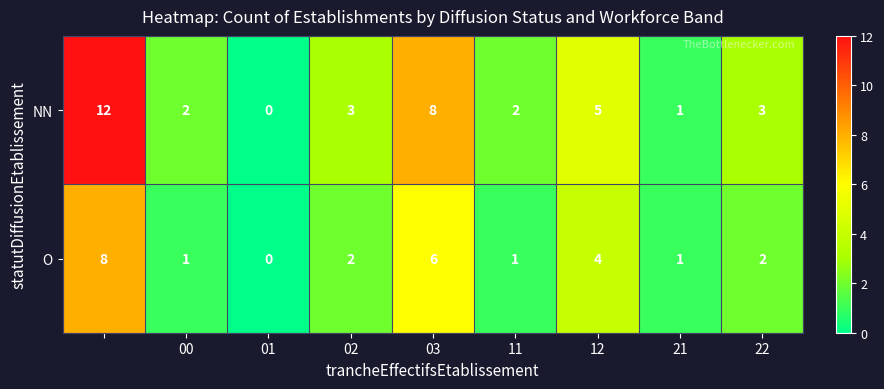

Count the number of data series in this chart.

2